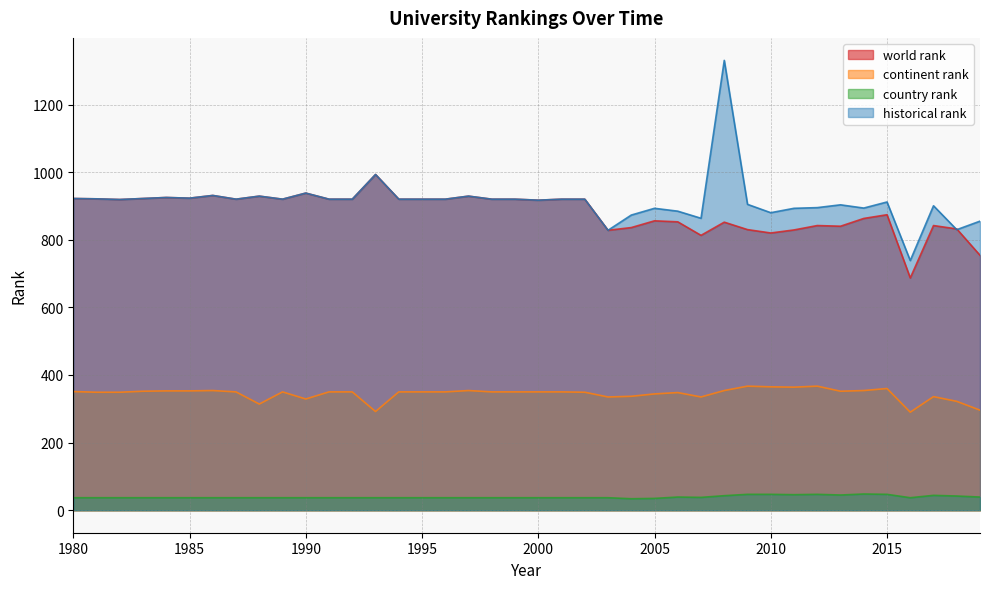

Does the chart have visible grid lines?

Yes